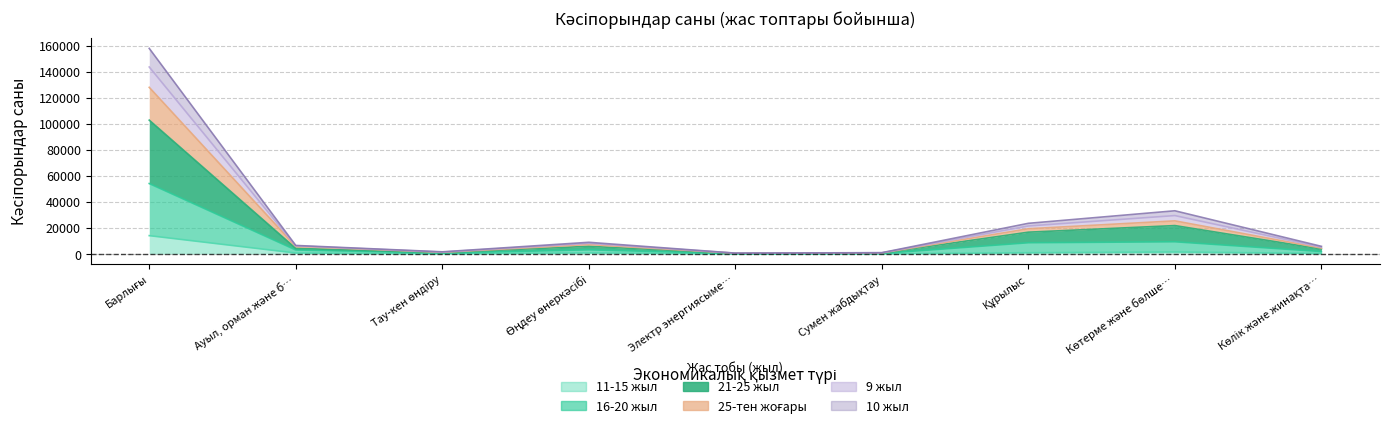

Where does the col_13 (11-15) series first go above 4229?

Барлығы